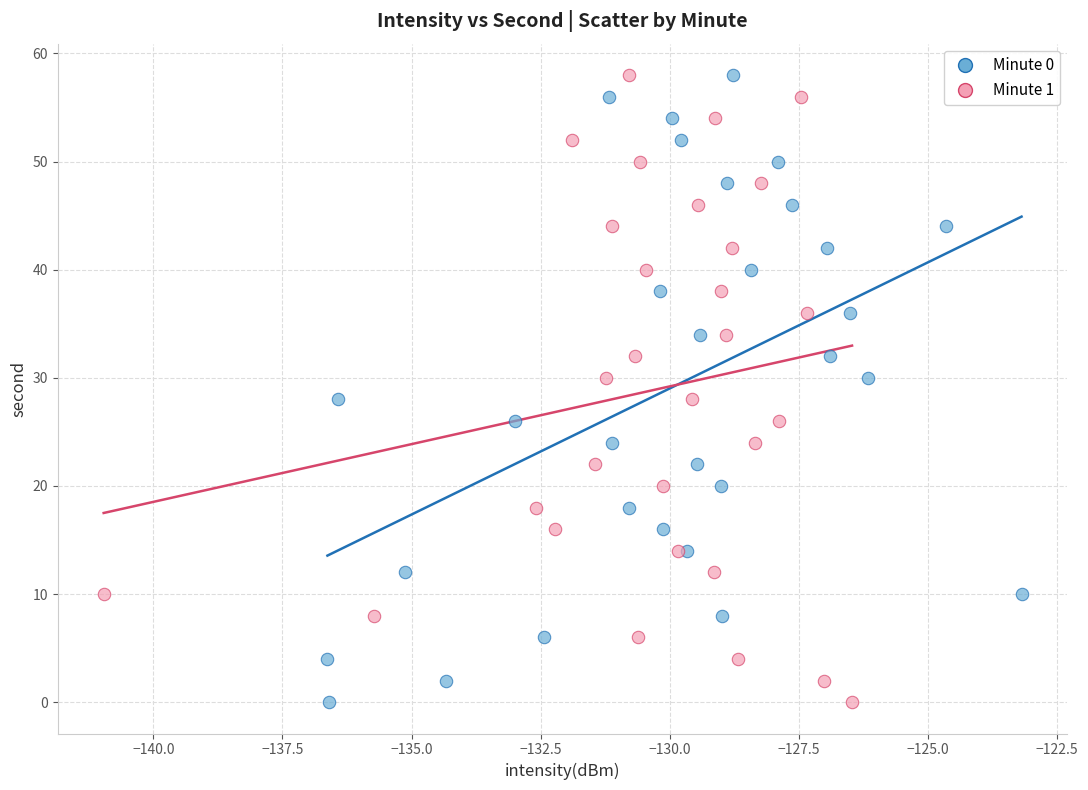

What are all the series names shown in the legend?

Minute 0, Minute 1